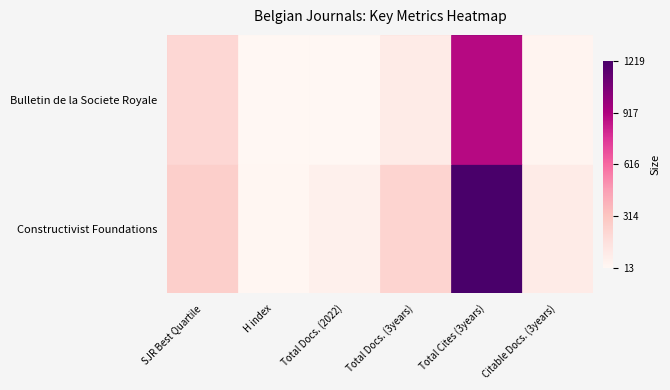

At which category is the sum across all series the highest?

Total Cites (3years)